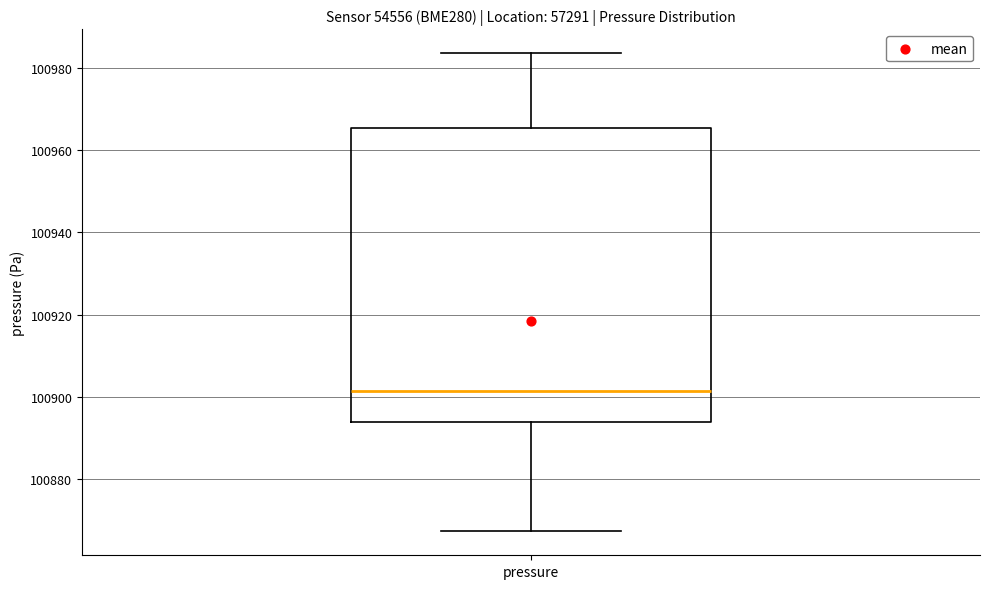

Read this box plot against the y-axis: the position of the median line, the range covered by the box, and the ends of both whiskers. The values are not printed on the chart, so give them approximately, as read against the axis.

median 100902, box 100894 to 100966, whiskers 100868 to 100984